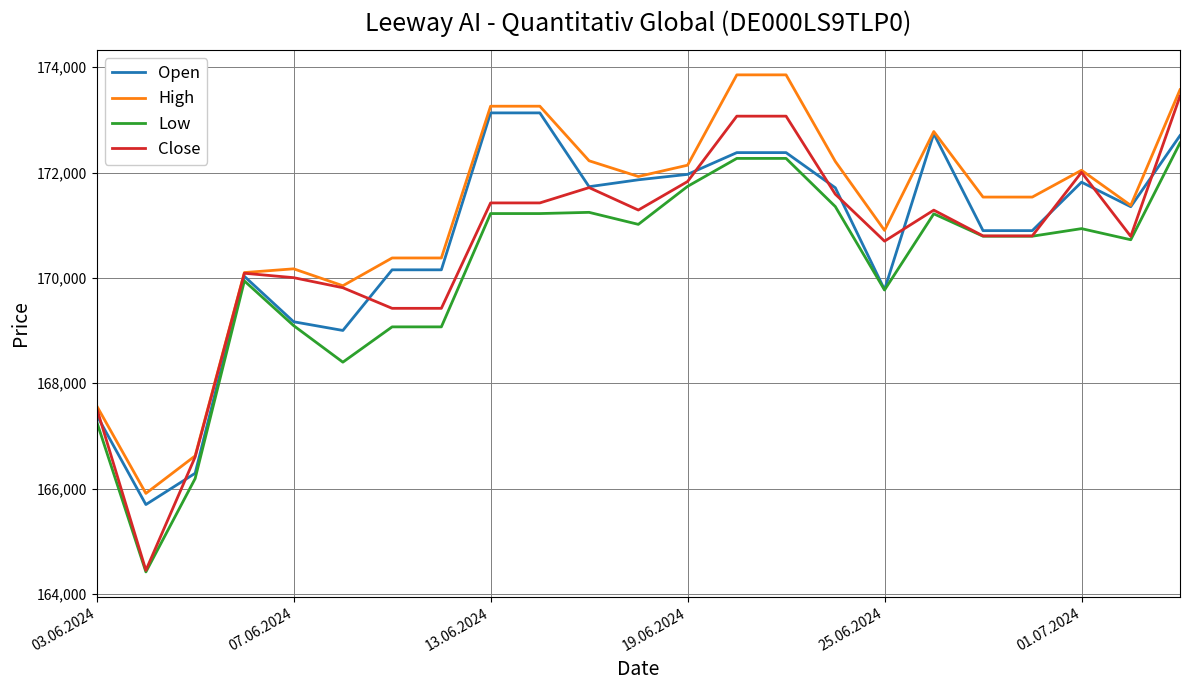

Which series has the largest total across all categories?

High